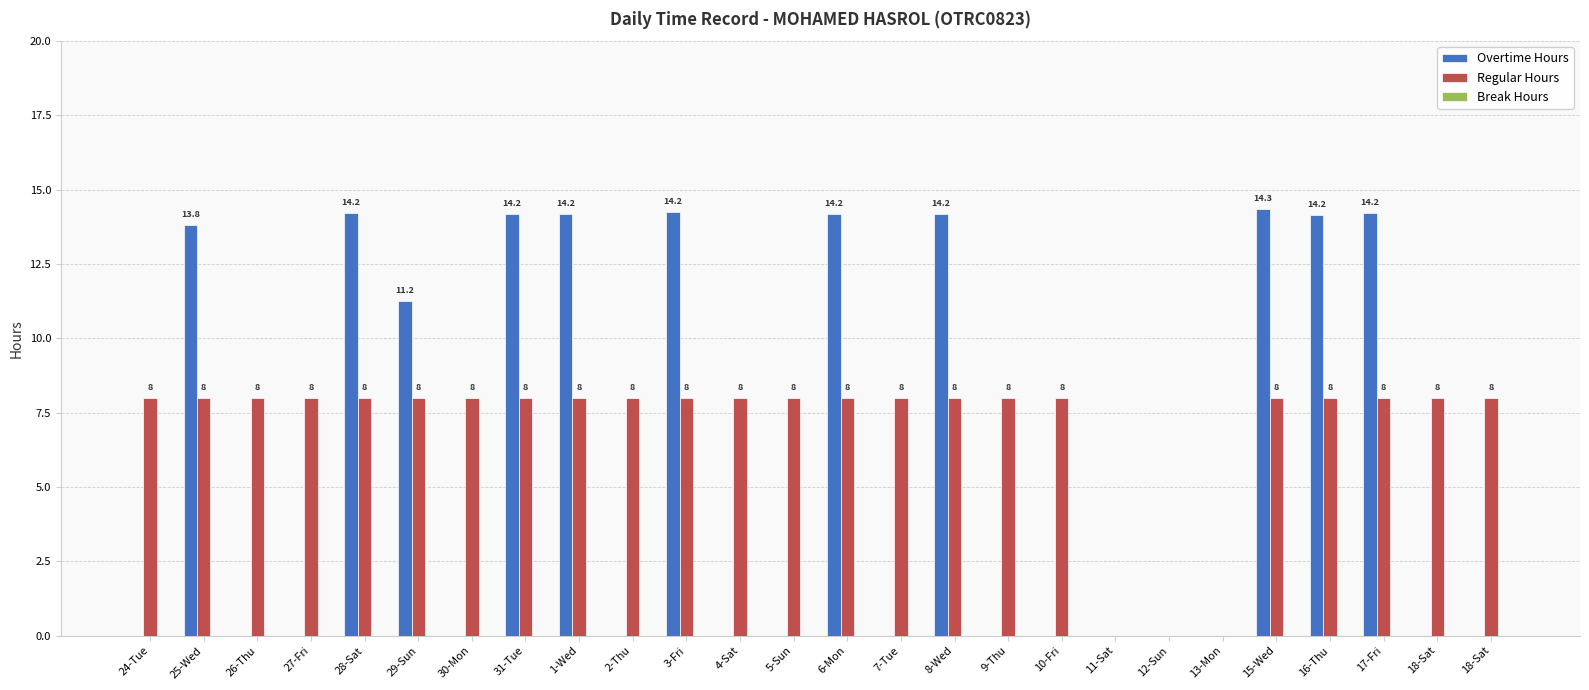

Are the bars grouped side by side (vs. stacked)?

Yes